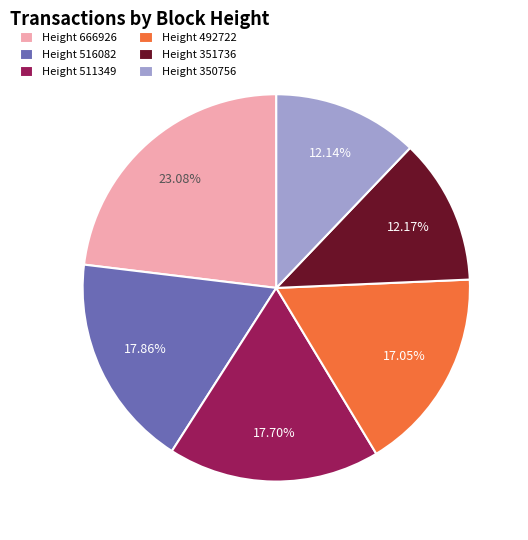

Is there any slice that represents more than half of the pie?

No